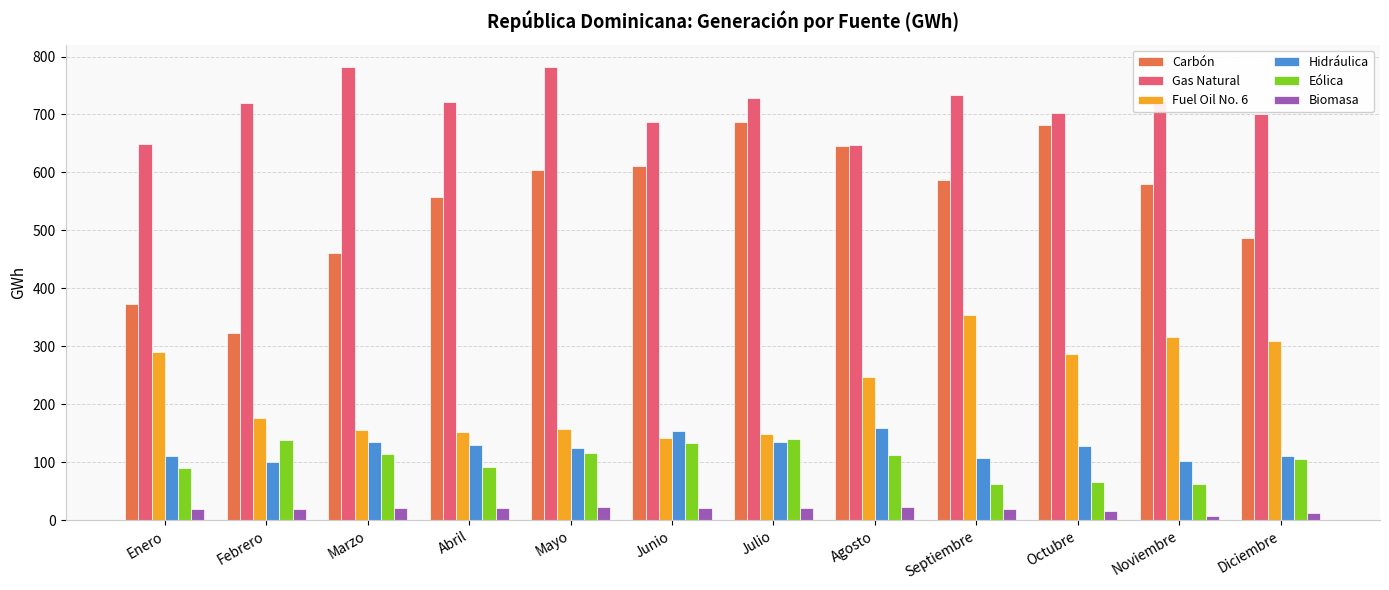

Which series has the largest range (max minus min)?

Carbón